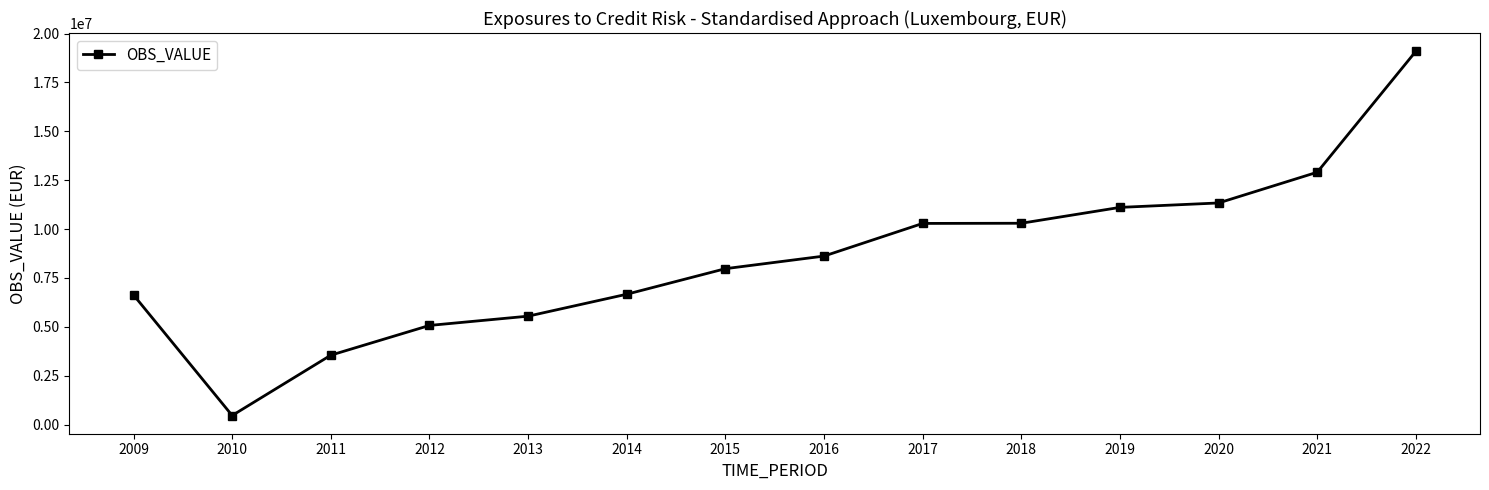

Is it true that the value at 2015 is 10533070.1?

False